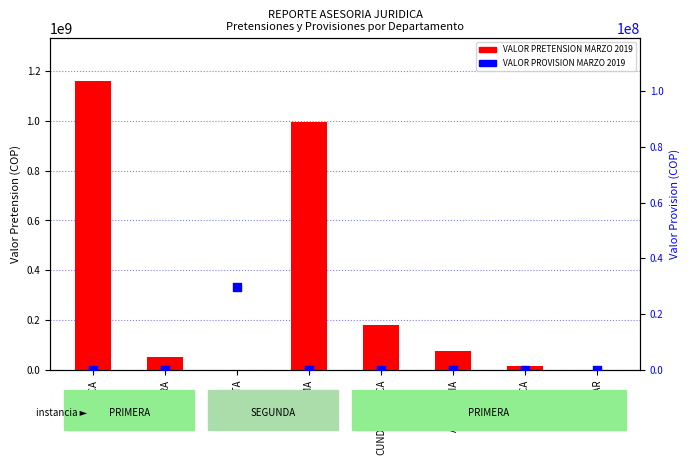

Which series has the largest total across all categories?

VALOR PRETENSION MARZO 2019